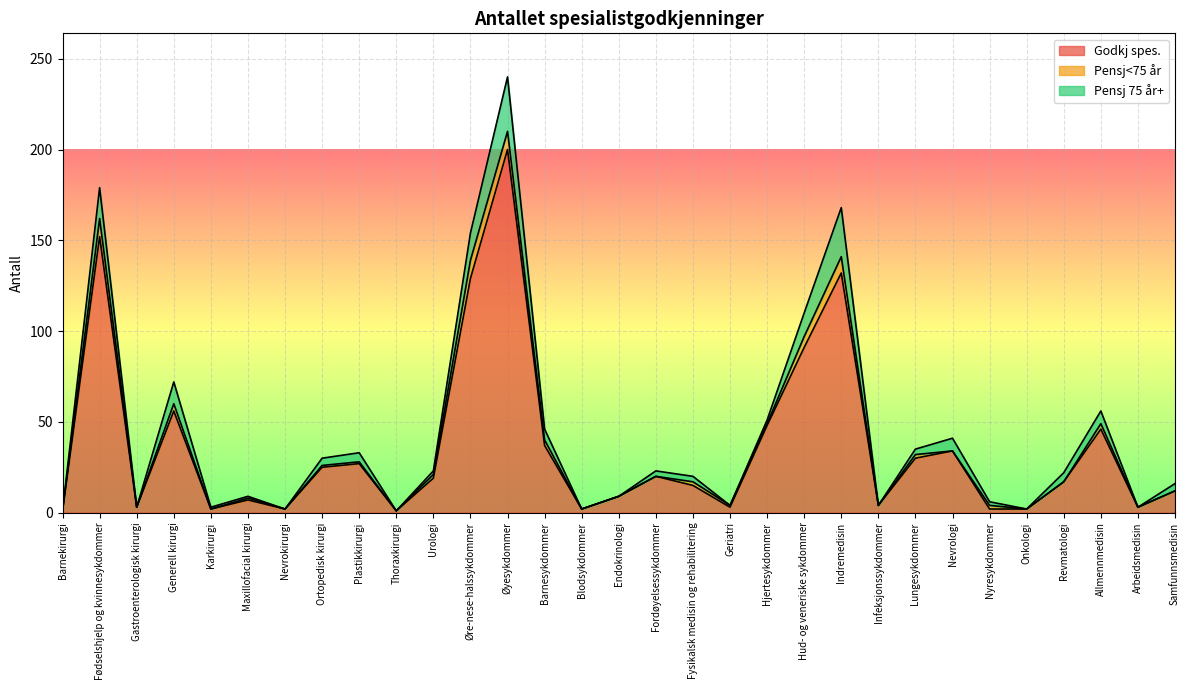

How many lines are shown in the chart?

3